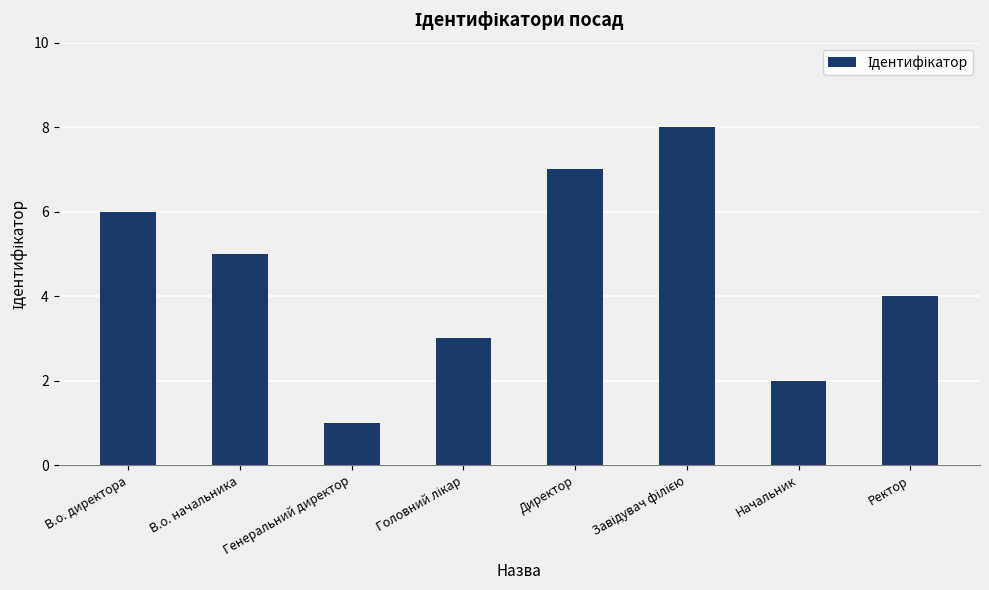

What is the value of the 1st bar from the left?

6